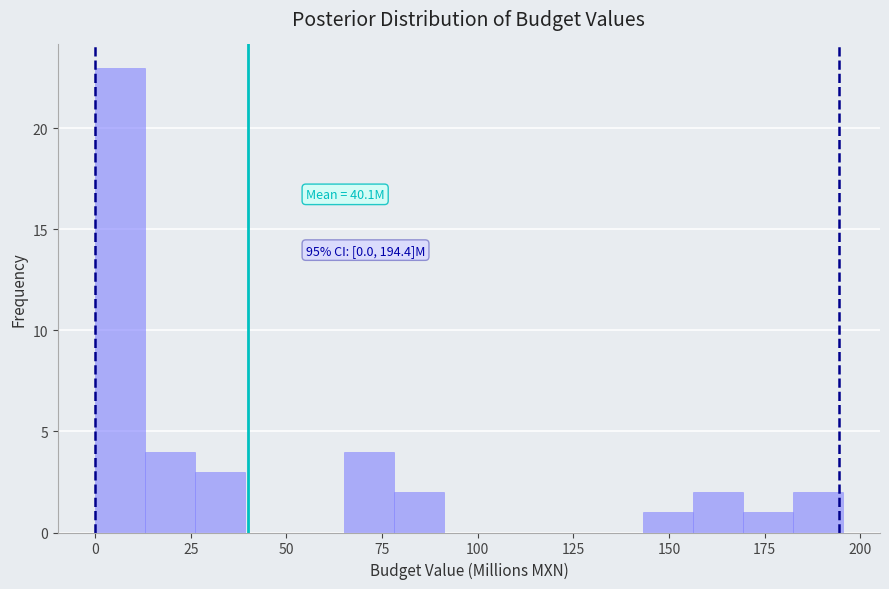

Around what value on the x-axis is the tallest bar? Give the approximate position of its centre, as read against the axis.

5